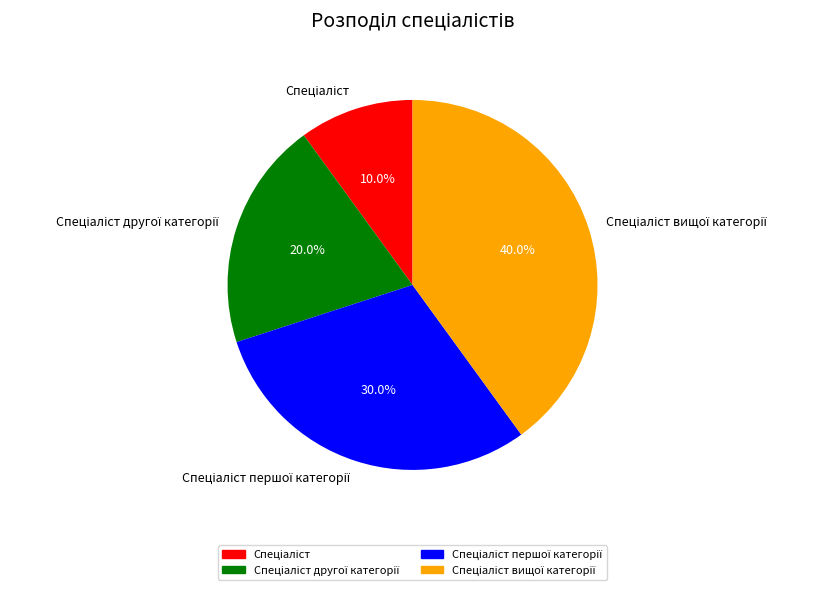

Is there a majority slice in this chart?

No